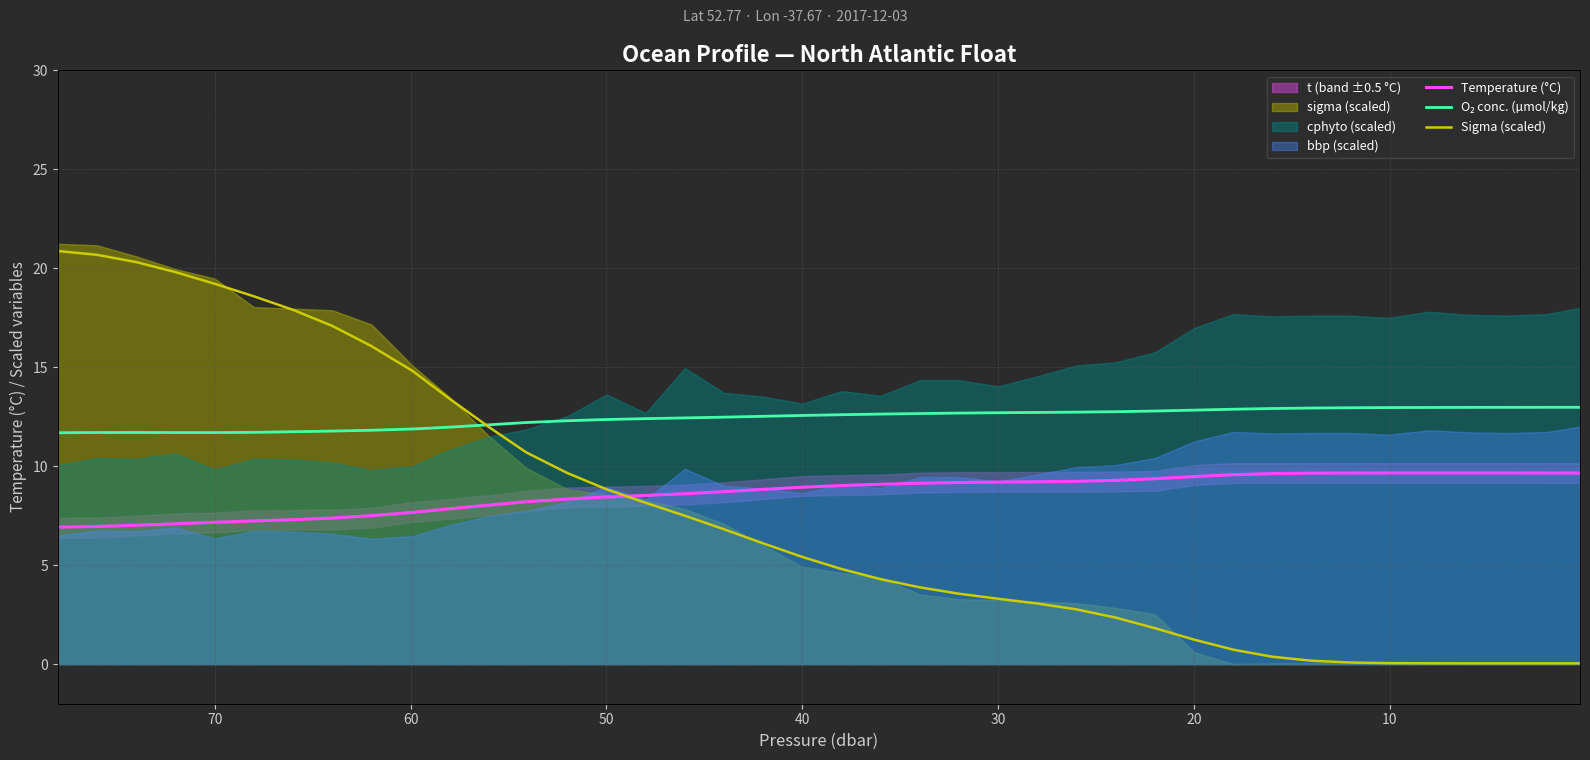

How many lines are shown in the chart?

3